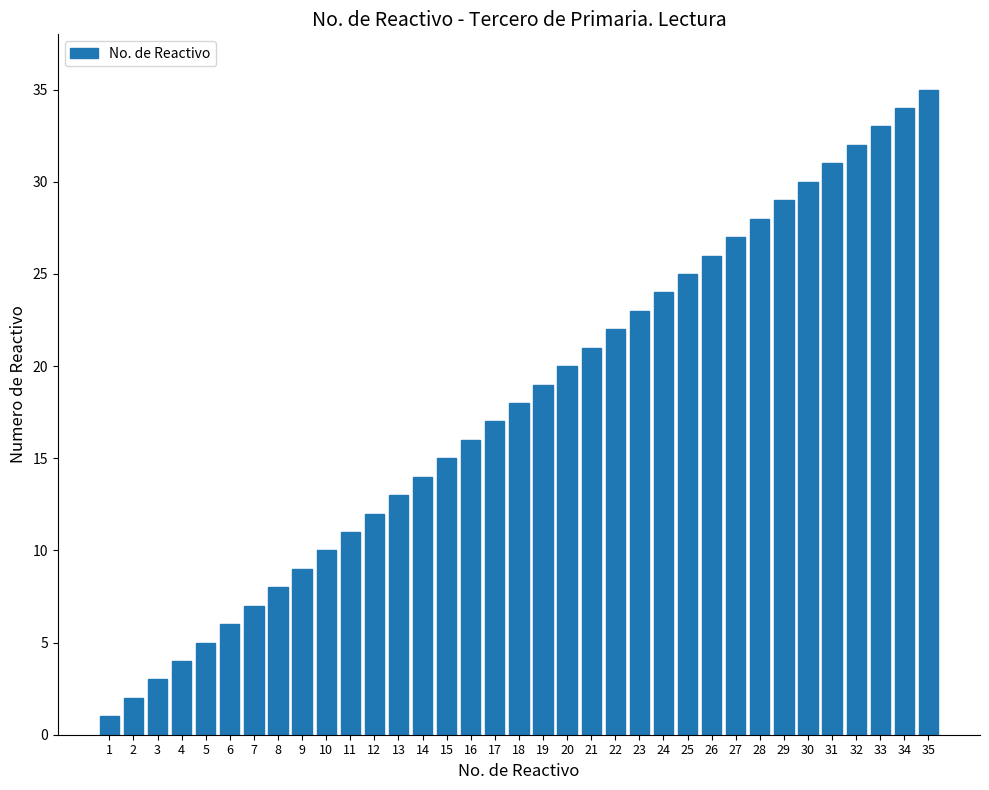

Between 25 and 30, which is larger?

30